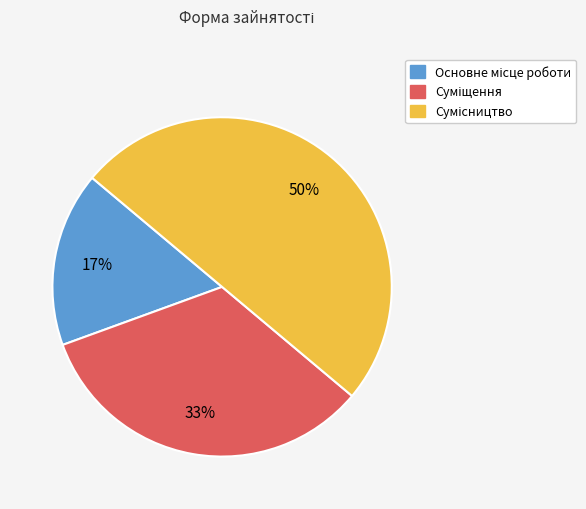

To the nearest percent, what is the difference between the largest and smallest slice percentages?

33%